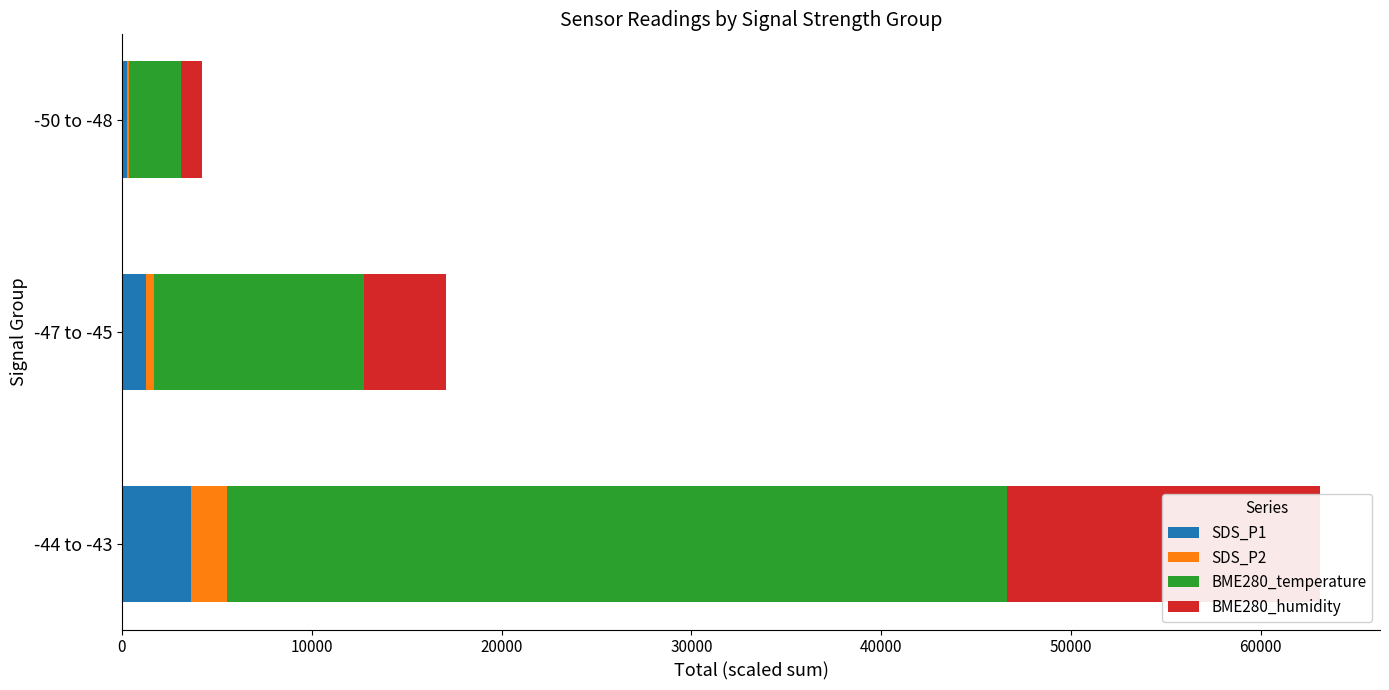

What is the value of the BME280_temperature bar at the 2nd from the left?

11044.0